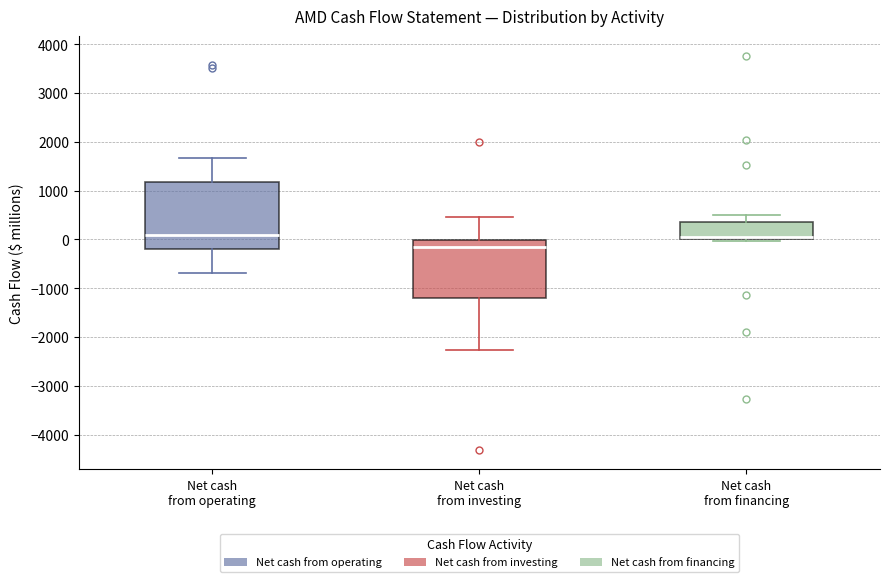

Reading left to right, transcribe this box plot: for each box, give where its median line is, the range the box spans, and where its two whiskers end, as read against the y-axis. The values are not printed on the chart, so give them approximately, as read against the axis.

Net cash from operating: median 100, box -200 to 1200, whiskers -700 to 1700
Net cash from investing: median -100, box -1200 to 0, whiskers -2300 to 500
Net cash from financing: median 0 (just above the box's lower edge), box 0 to 400, whiskers 0 (just below the box's lower edge) to 500